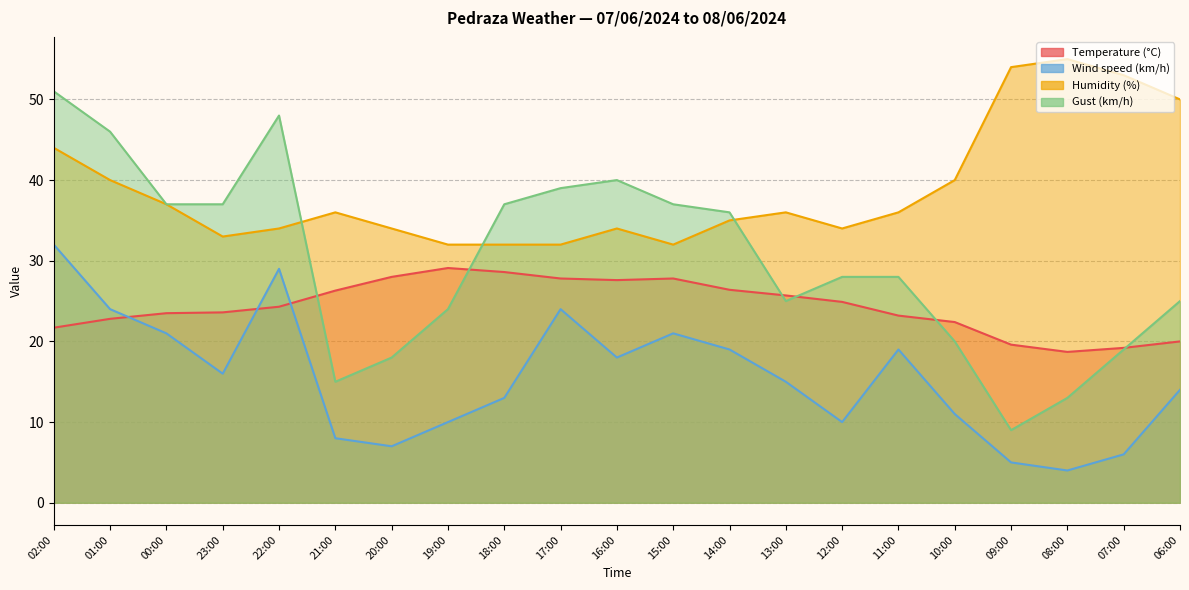

At how many categories does at least one series exceed 45?

7